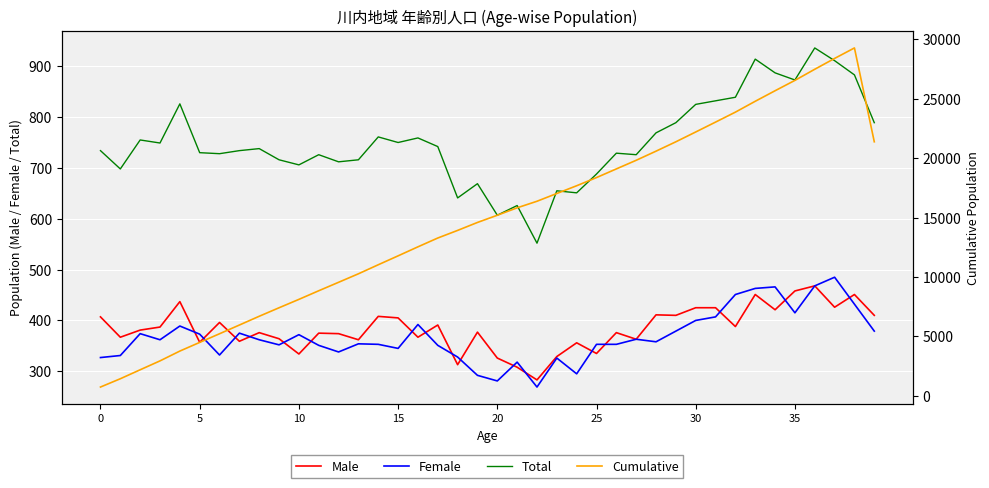

Which series has the largest total across all categories?

Cumulative